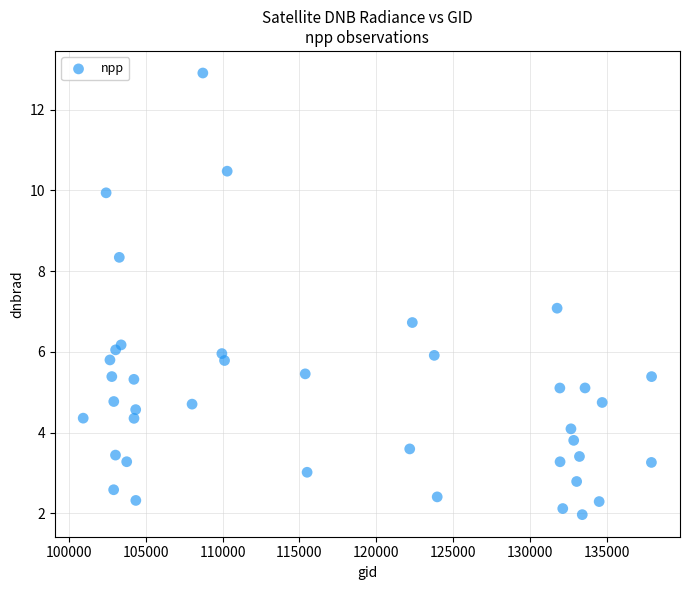

What is the range of X values (max minus min)?

36986.0